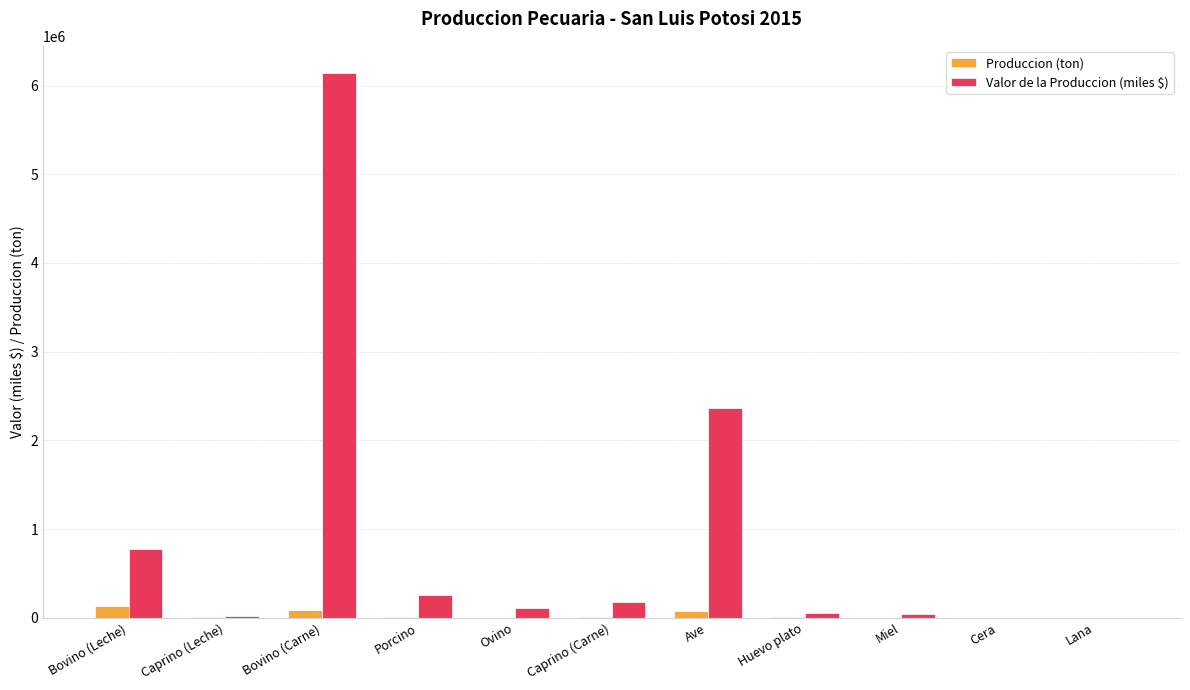

The value of Valor de la Produccion (miles $) at Bovino (Leche) is 318736.5. True or false?

False